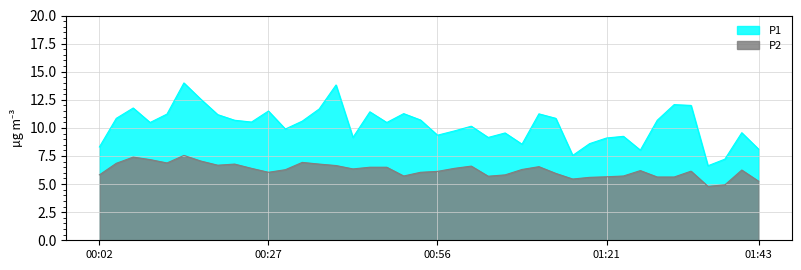

True or false: P2 and P1 intersect in this chart.

False